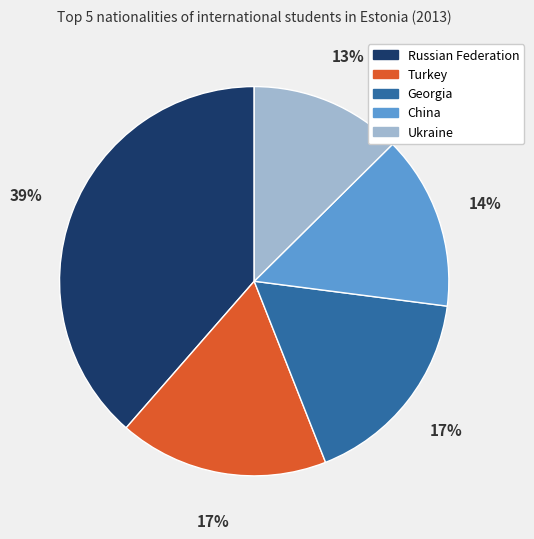

Combined, do China and Russian Federation account for over 50%?

Yes